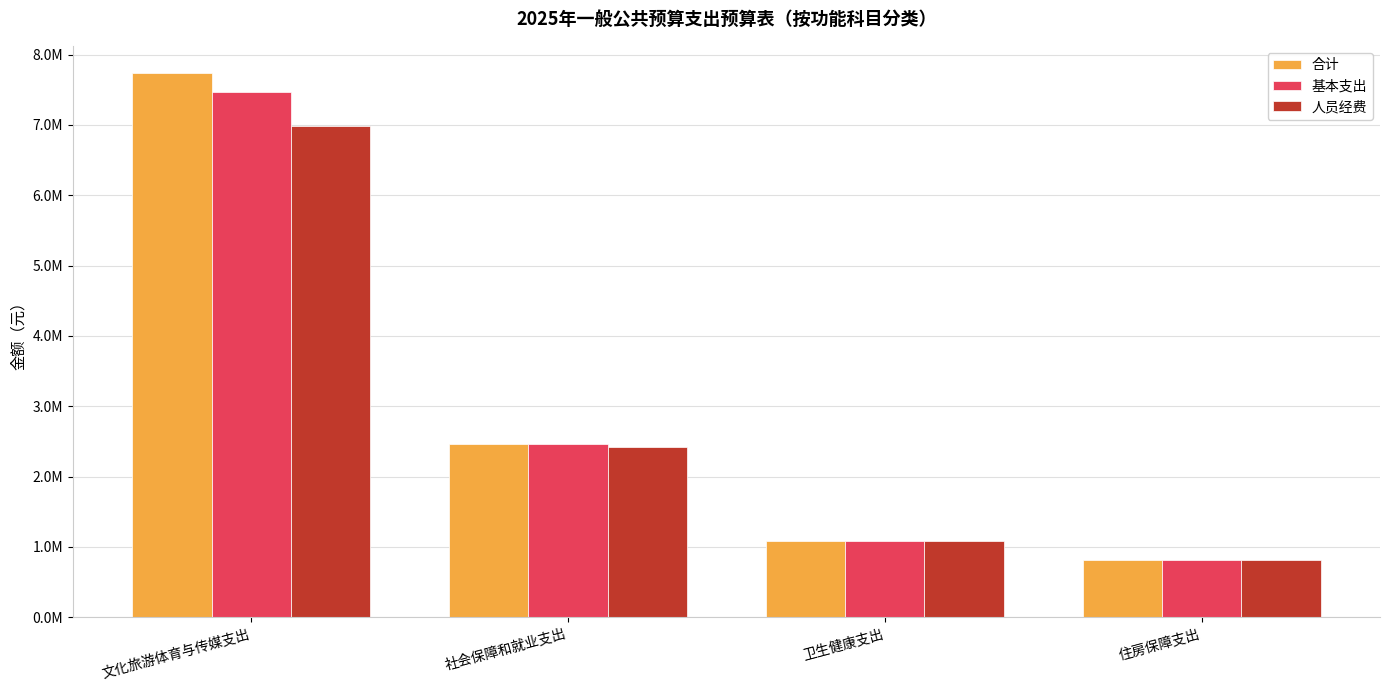

Where does the 基本支出 series first go above 2459874?

文化旅游体育与传媒支出